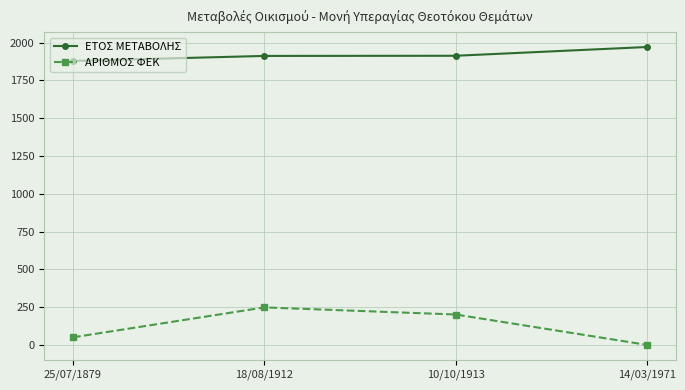

Which series has the widest spread of values?

ΑΡΙΘΜΟΣ ΦΕΚ